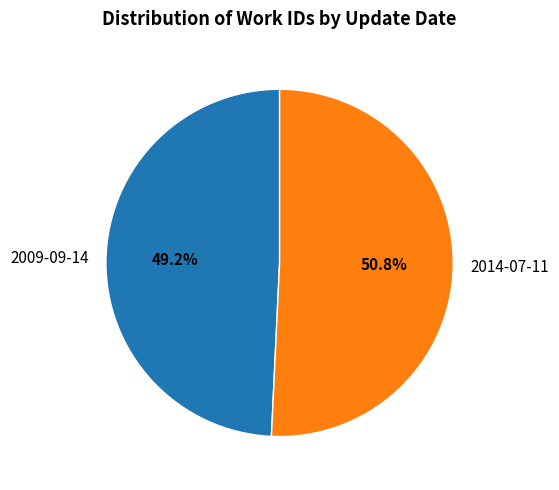

Is there a majority slice in this chart?

Yes